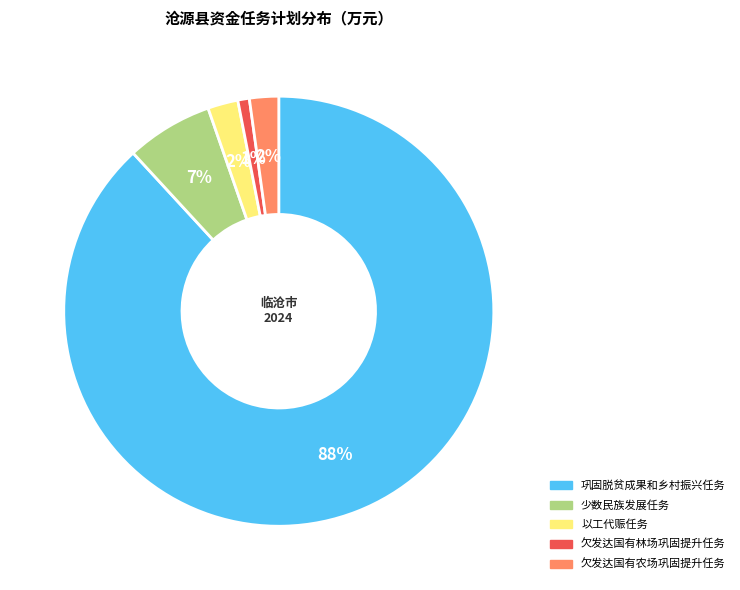

To the nearest percent, what percentage of the pie is 巩固脱贫成果和乡村振兴任务?

88%